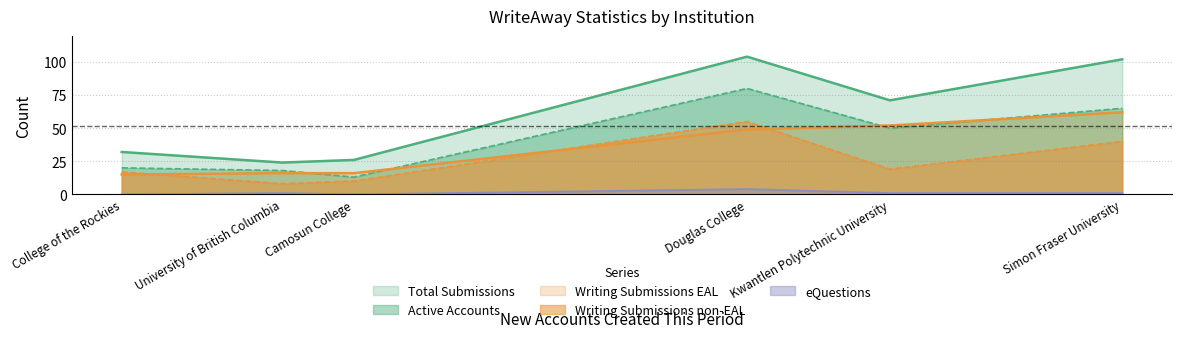

What is the spread (max minus min) of values at Douglas College?

100